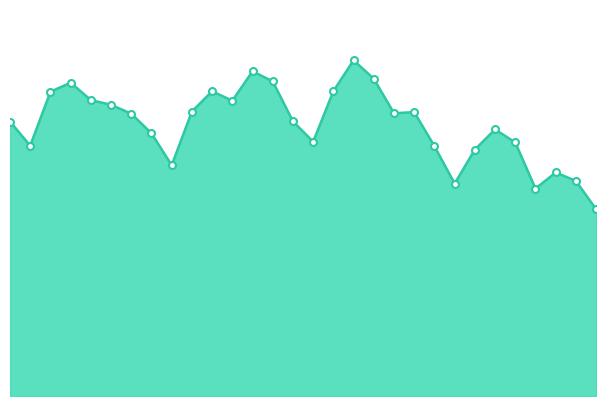

What is the sum of all values?

251150929